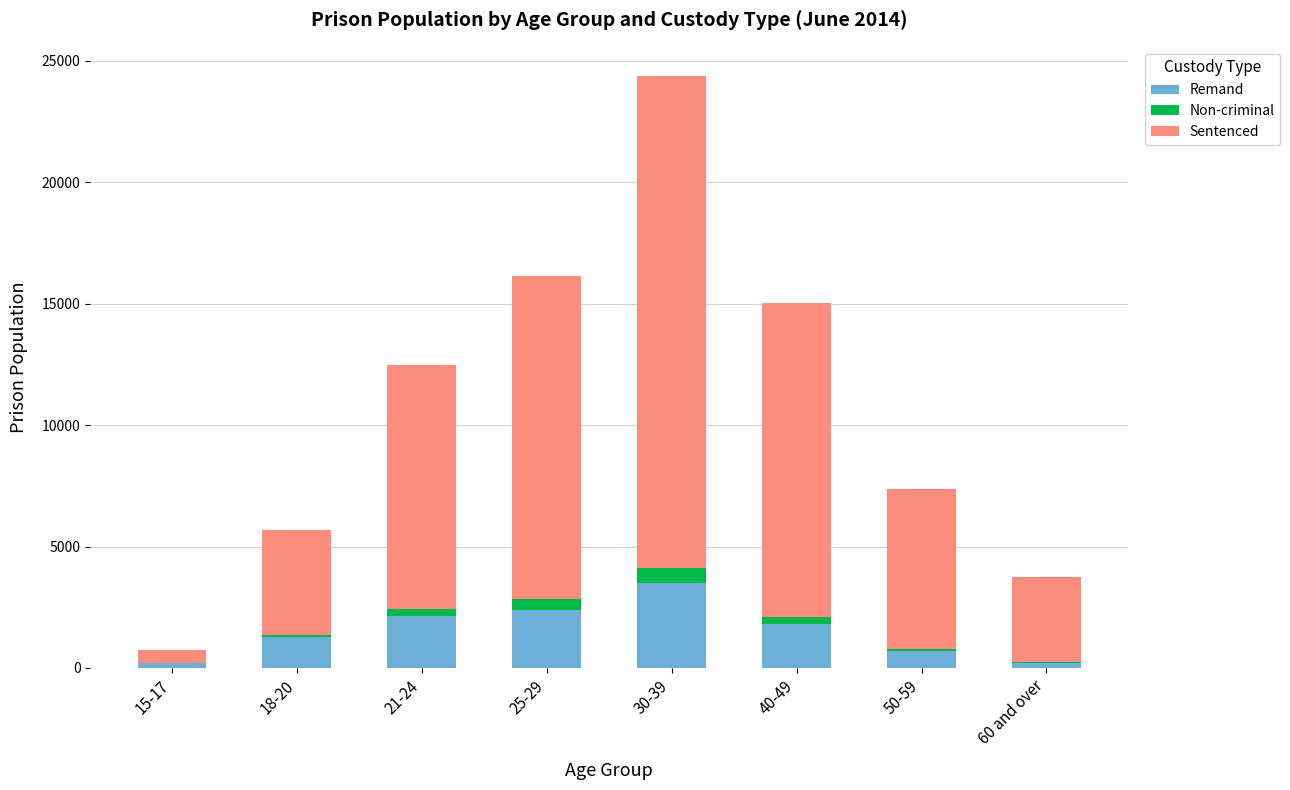

Is it true that Remand equals 2144 at 21-24?

True